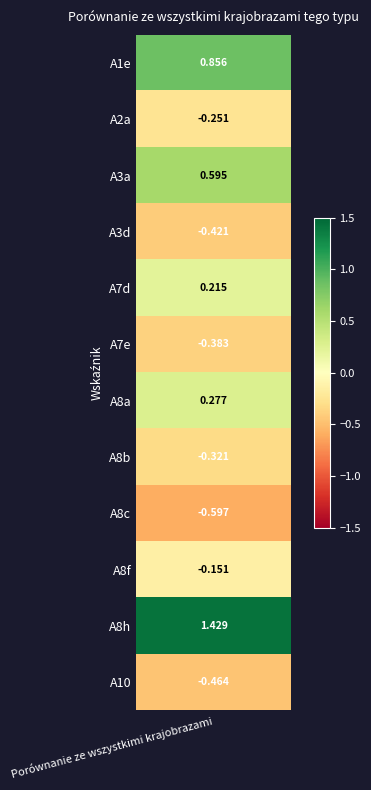

Between A10 and A3d, which is larger?

A3d